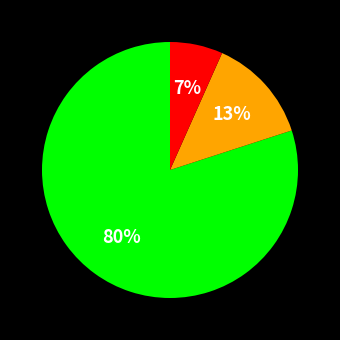

Is there a majority slice in this chart?

Yes